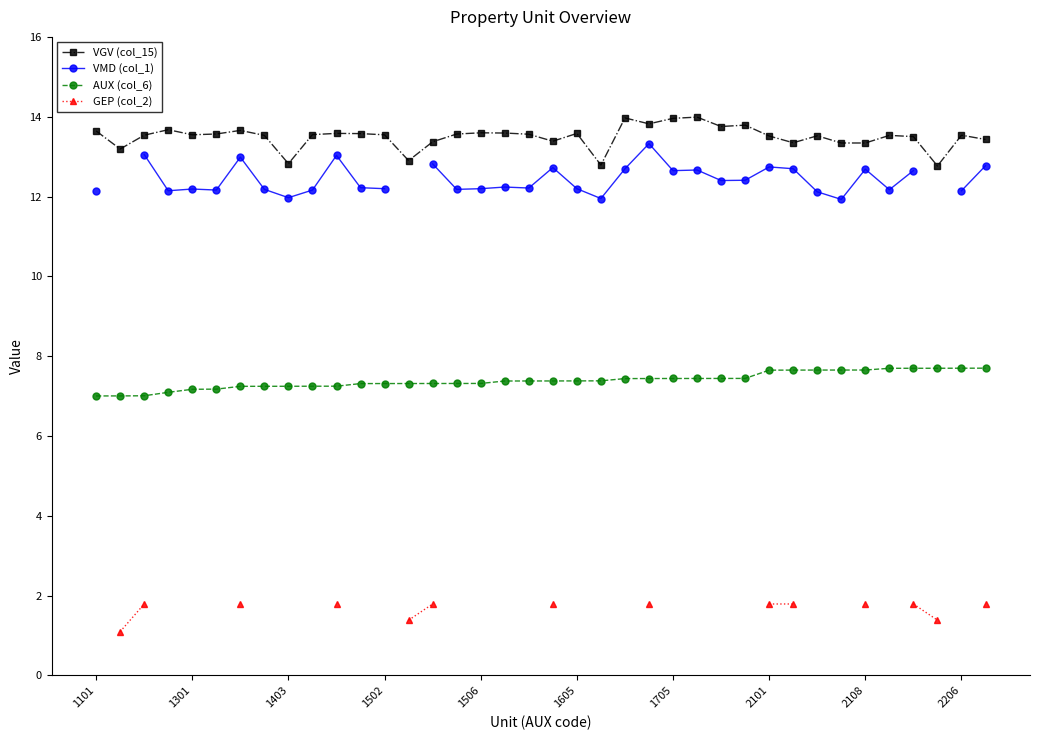

What is the value of the VMD (col_1) point at the 15th from the left?

12.8